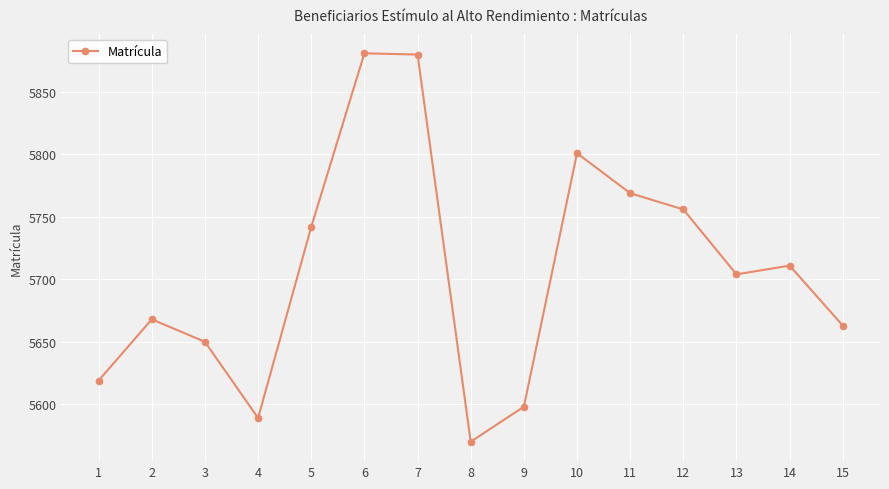

What is the smallest value displayed?

5570